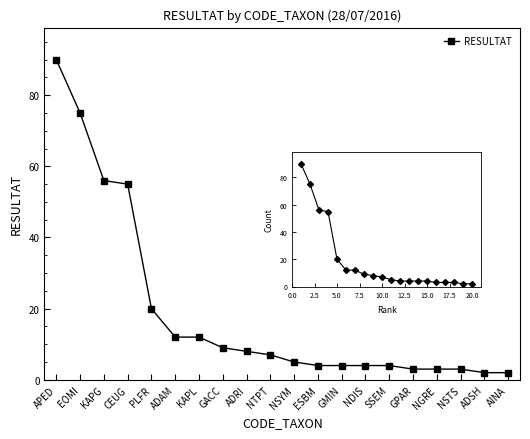

Which has a higher value, GPAR or GMIN?

GMIN